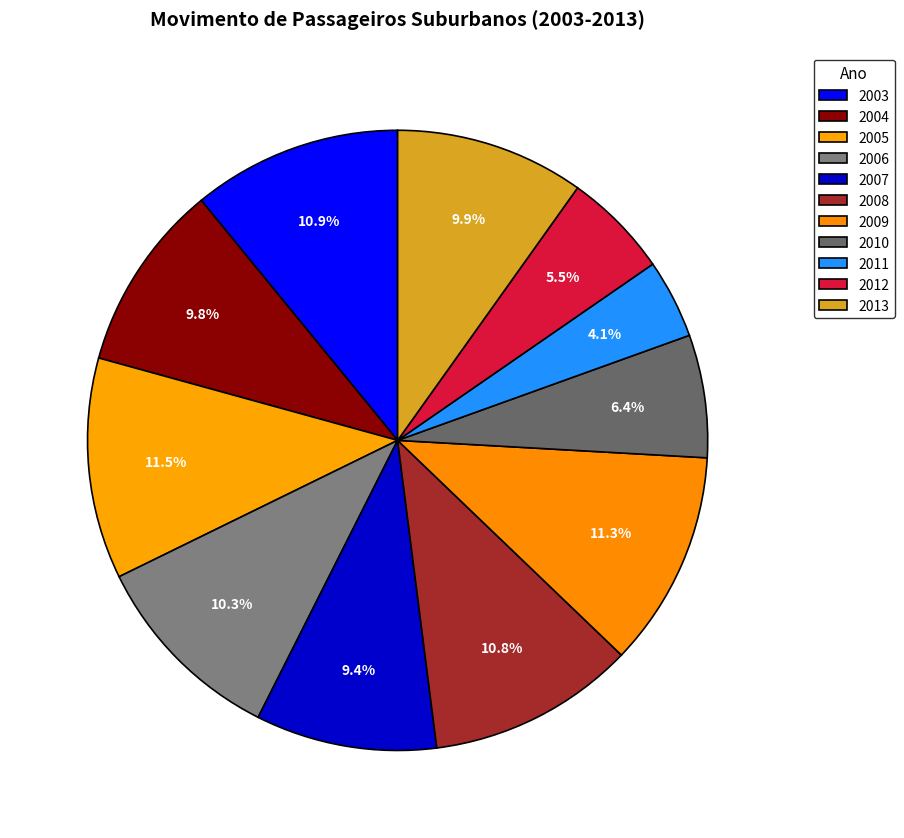

Rank the categories by value from highest to lowest.

2005, 2009, 2003, 2008, 2006, 2013, 2004, 2007, 2010, 2012, 2011